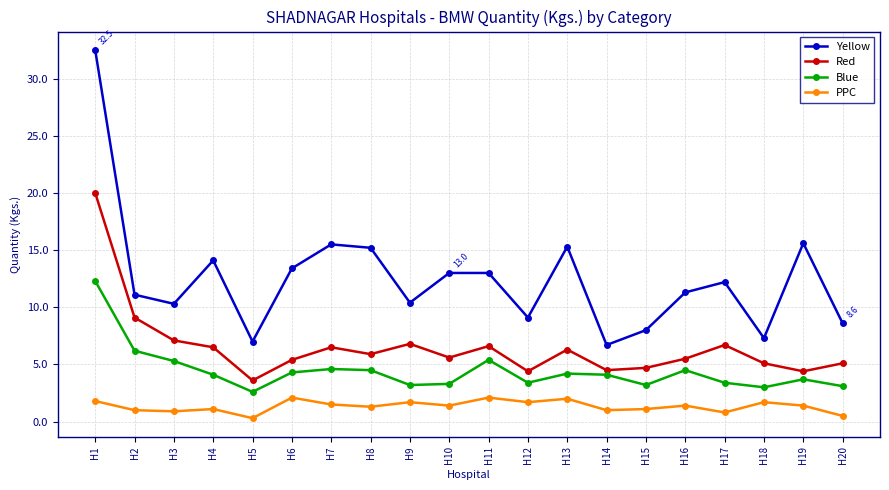

At H13, list the series in order from smallest to largest.

PPC, Blue, Red, Yellow